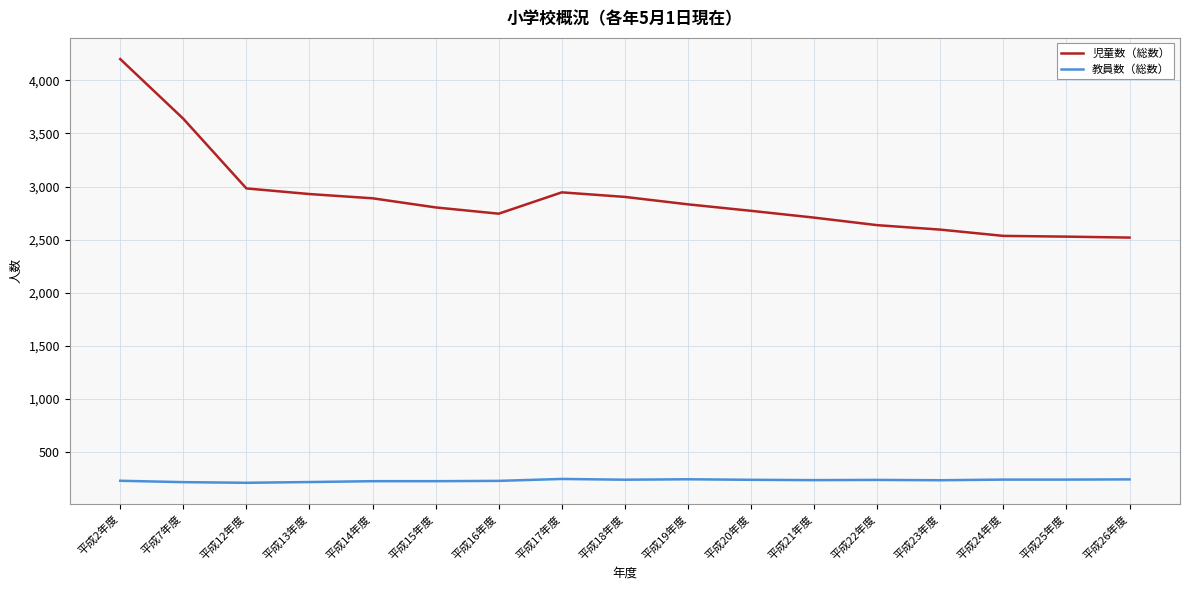

Rank the series by their average value, from lowest to highest.

教員数（総数）, 児童数（総数）